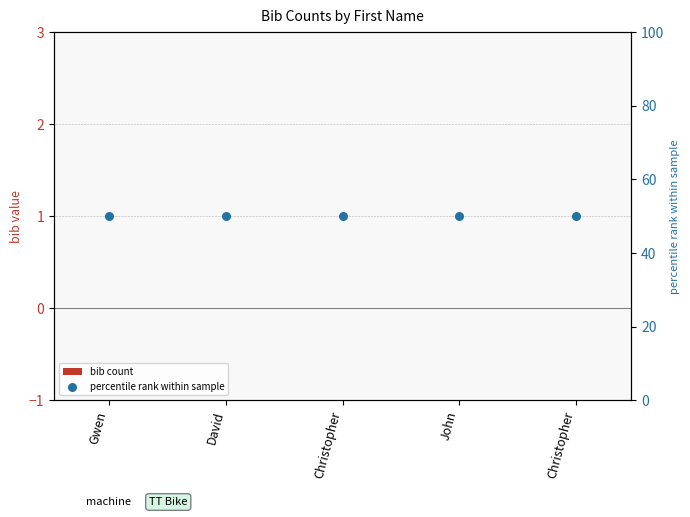

Which series reaches the minimum Y coordinate?

bib count